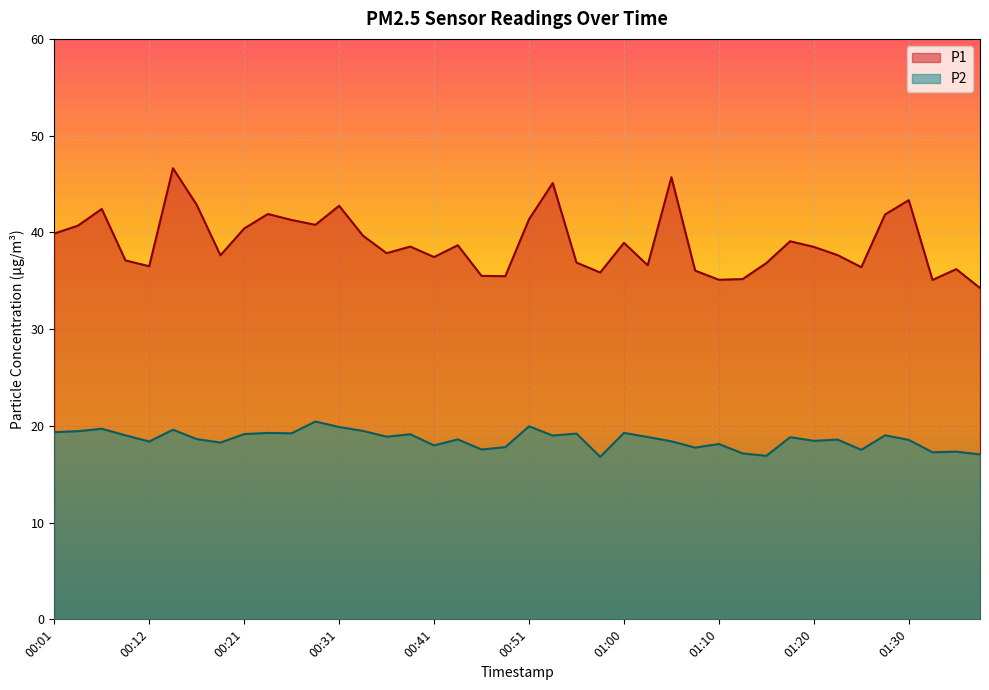

At how many categories does at least one series exceed 33?

40